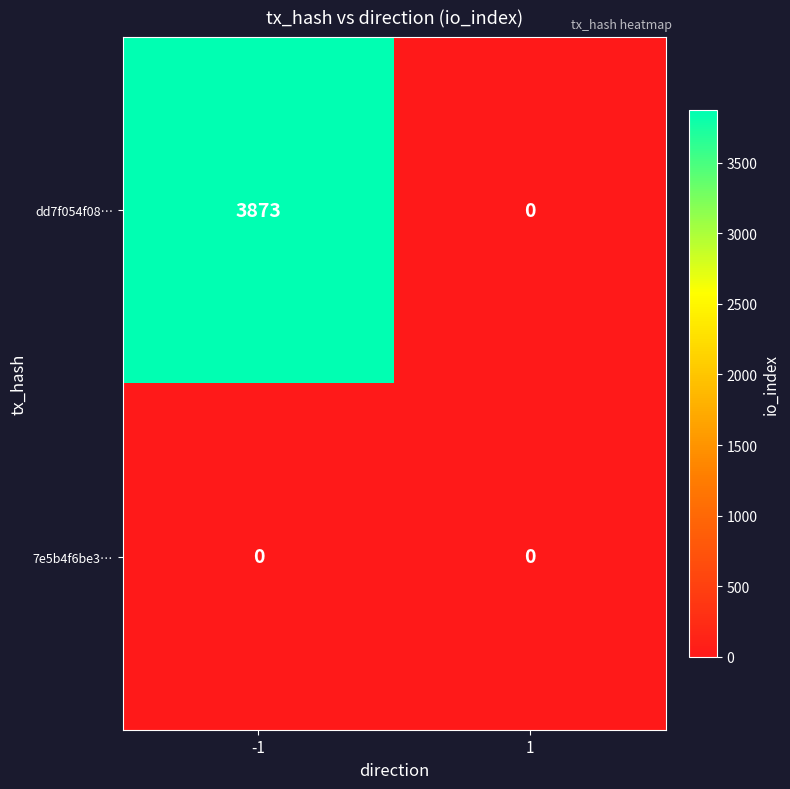

Rank the series by their average value, from lowest to highest.

7e5b4f6be3…, dd7f054f08…